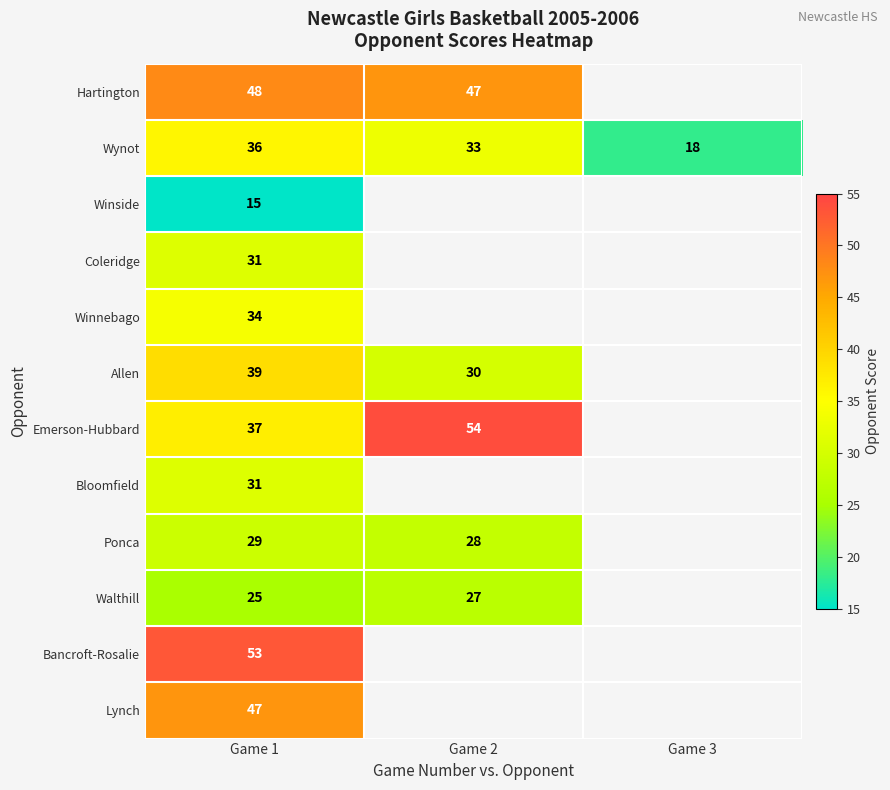

List the labels in order of Wynot value, largest first.

Game 1, Game 2, Game 3